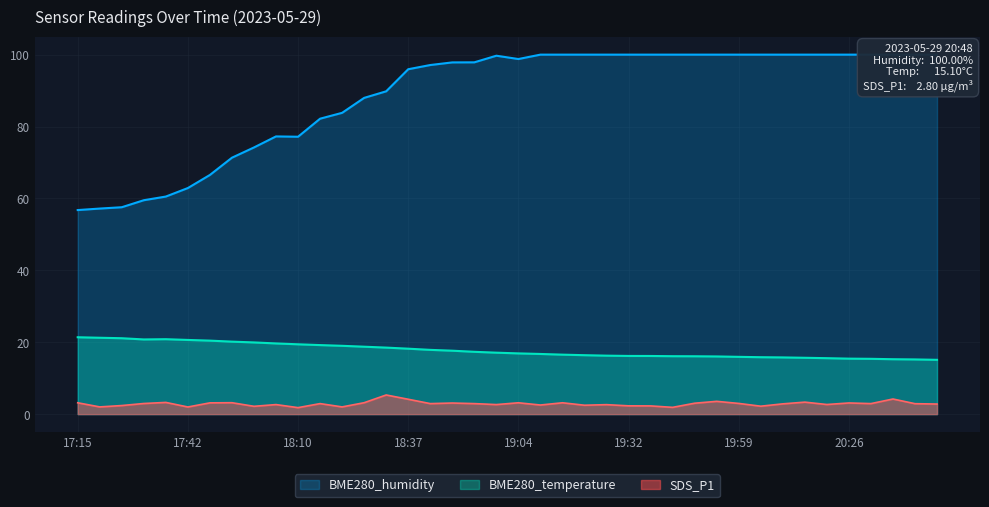

True or false: BME280_temperature has a value of 27.8 at 17:15.

False